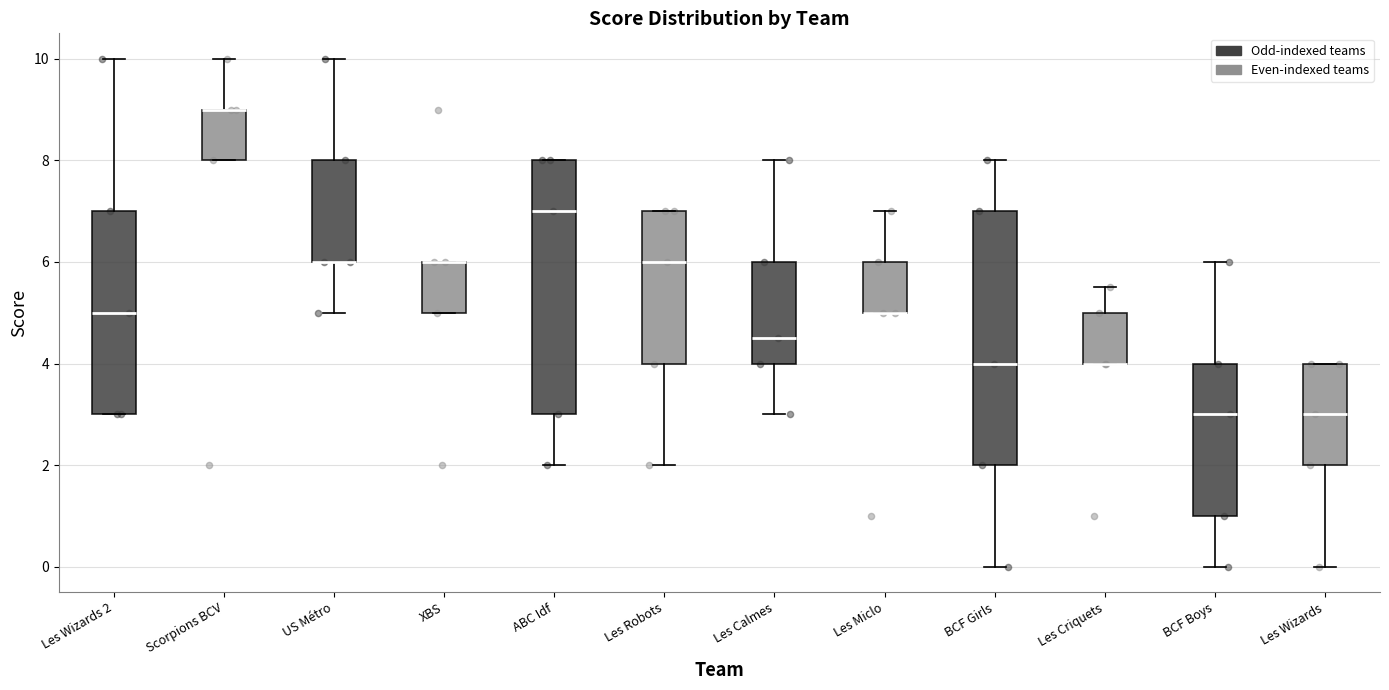

Reading left to right, transcribe this box plot: for each box, give where its median line is, the range the box spans, and where its two whiskers end, as read against the y-axis. The values are not printed on the chart, so give them approximately, as read against the axis.

Les Wizards 2: median 5.0, box 3.0 to 7.0, whiskers 3.0 to 10.0
Scorpions BCV: median 9.0 (drawn on the box's upper edge), box 8.0 to 9.0, whiskers 8.0 to 10.0
US Métro: median 6.0 (drawn on the box's lower edge), box 6.0 to 8.0, whiskers 5.0 to 10.0
XBS: median 6.0 (drawn on the box's upper edge), box 5.0 to 6.0, whiskers 5.0 to 6.0
ABC Idf: median 7.0, box 3.0 to 8.0, whiskers 2.0 to 8.0
Les Robots: median 6.0, box 4.0 to 7.0, whiskers 2.0 to 7.0
Les Calmes: median 4.6, box 4.0 to 6.0, whiskers 3.0 to 8.0
Les Miclo: median 5.0 (drawn on the box's lower edge), box 5.0 to 6.0, whiskers 5.0 to 7.0
BCF Girls: median 4.0, box 2.0 to 7.0, whiskers 0.0 to 8.0
Les Criquets: median 4.0 (drawn on the box's lower edge), box 4.0 to 5.0, whiskers 4.0 to 5.6
BCF Boys: median 3.0, box 1.0 to 4.0, whiskers 0.0 to 6.0
Les Wizards: median 3.0, box 2.0 to 4.0, whiskers 0.0 to 4.0